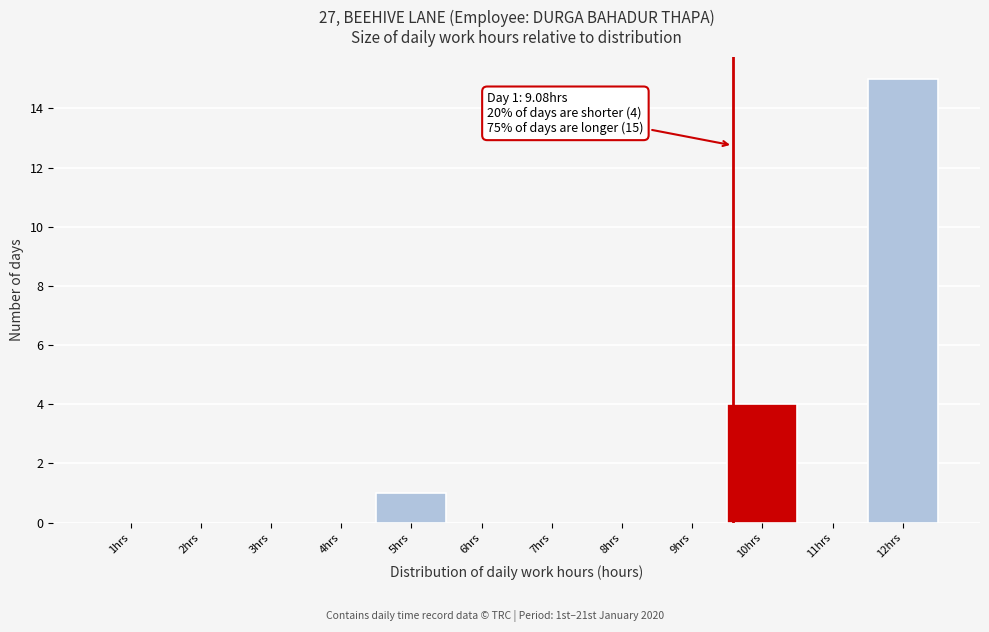

Reading right to left, transcribe all the data shown in this chart.

12hrs=15	11hrs=0	10hrs=4	9hrs=0	8hrs=0	7hrs=0	6hrs=0	5hrs=1	4hrs=0	3hrs=0	2hrs=0	1hrs=0